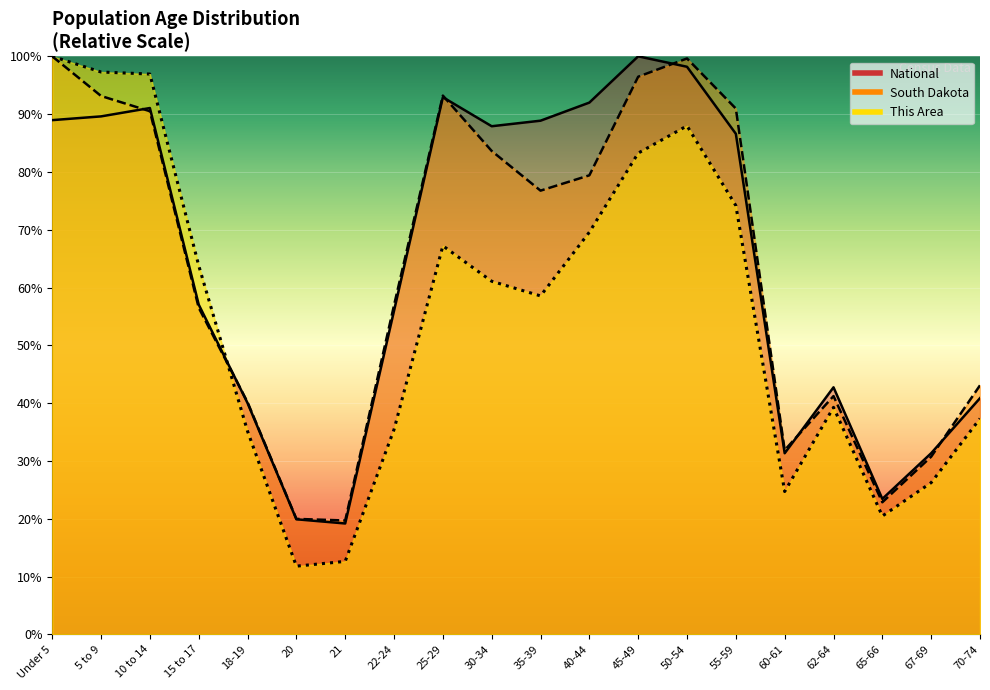

At which category is the sum across all series the highest?

Under 5